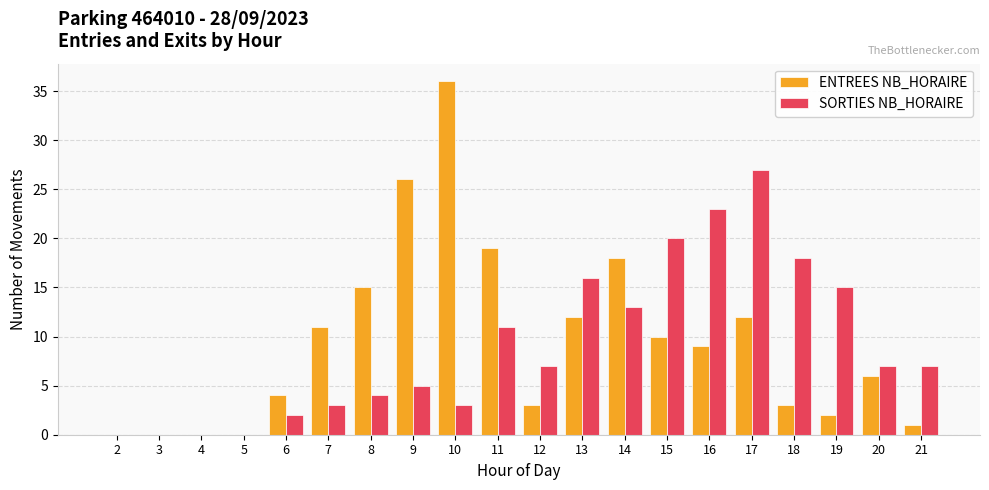

Is the value of SORTIES NB_HORAIRE at 6 greater than the value of ENTREES NB_HORAIRE at 21?

Yes